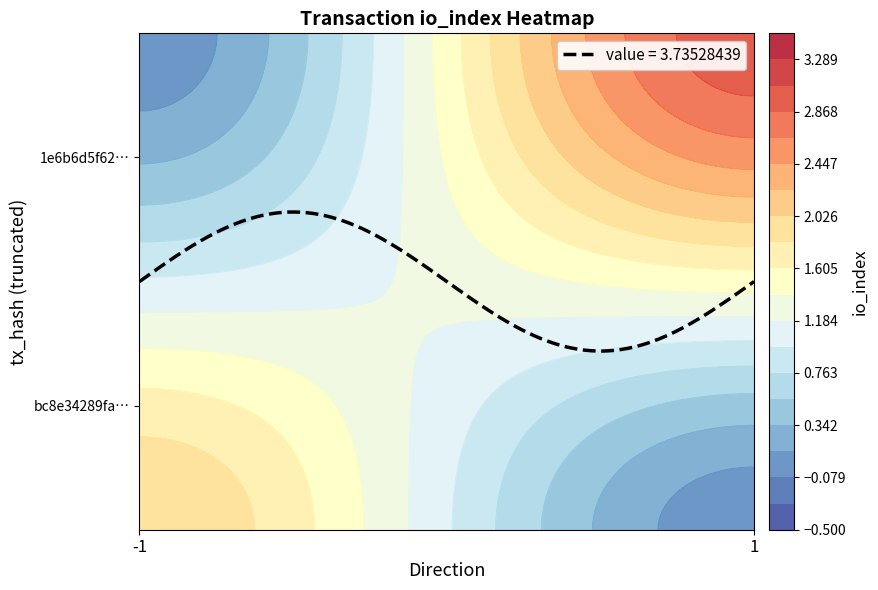

The 1e6b6d5f62f7811dad63b26271e0caa228290f1 series shows 3.0 at io_index. True or false?

True